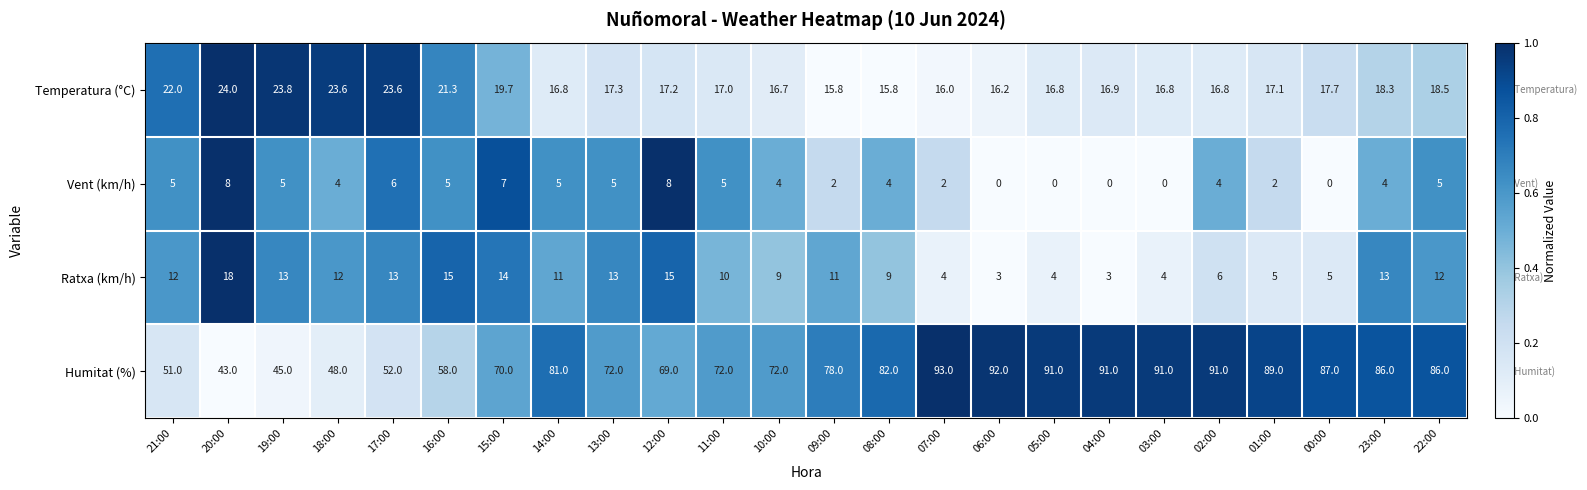

Which series has the largest total across all categories?

Humitat (%)